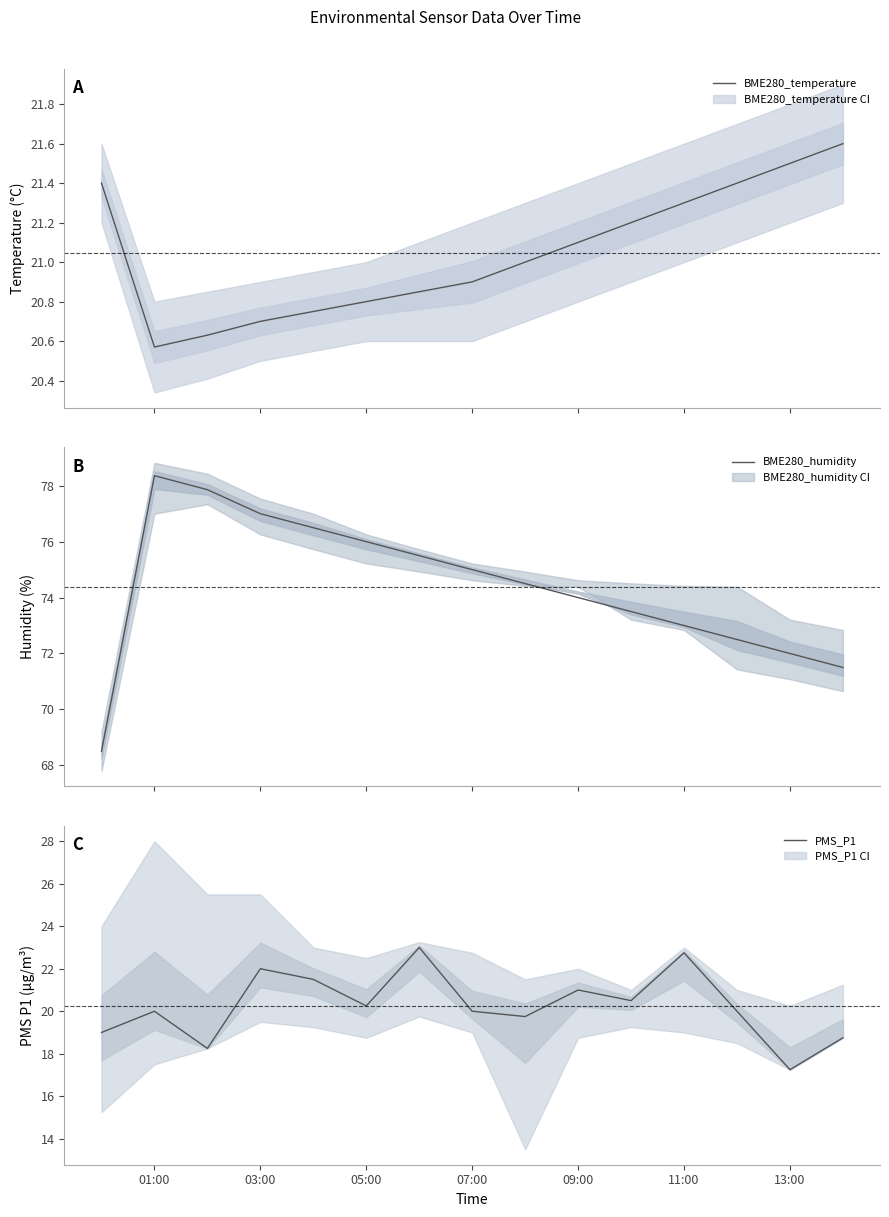

Reading right to left, list all the values displayed in this chart.

BME280_temperature: 21.6	21.5	21.4	21.3	21.2	21.1	21.0	20.9	20.9	20.8	20.8	20.7	20.6	20.6	21.4
BME280_humidity: 71.5	72.0	72.5	73.0	73.5	74.0	74.5	75.0	75.5	76.0	76.5	77.0	77.9	78.4	68.5
PMS_P1: 18.8	17.2	20.0	22.8	20.5	21.0	19.8	20.0	23.0	20.2	21.5	22.0	18.2	20.0	19.0